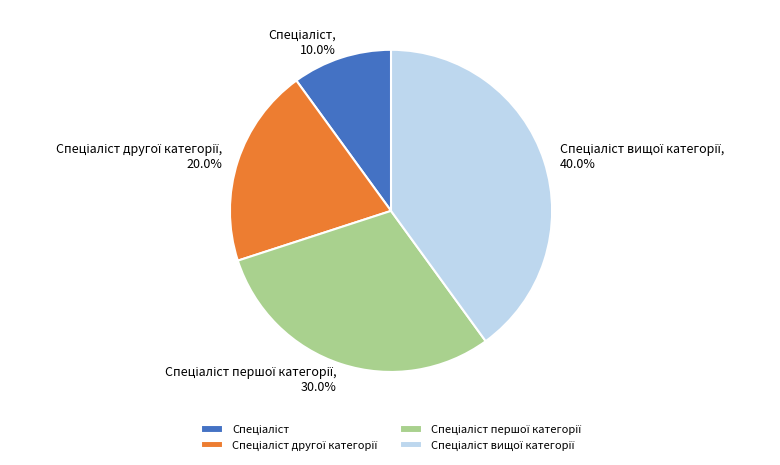

Is there any slice that represents more than half of the pie?

No